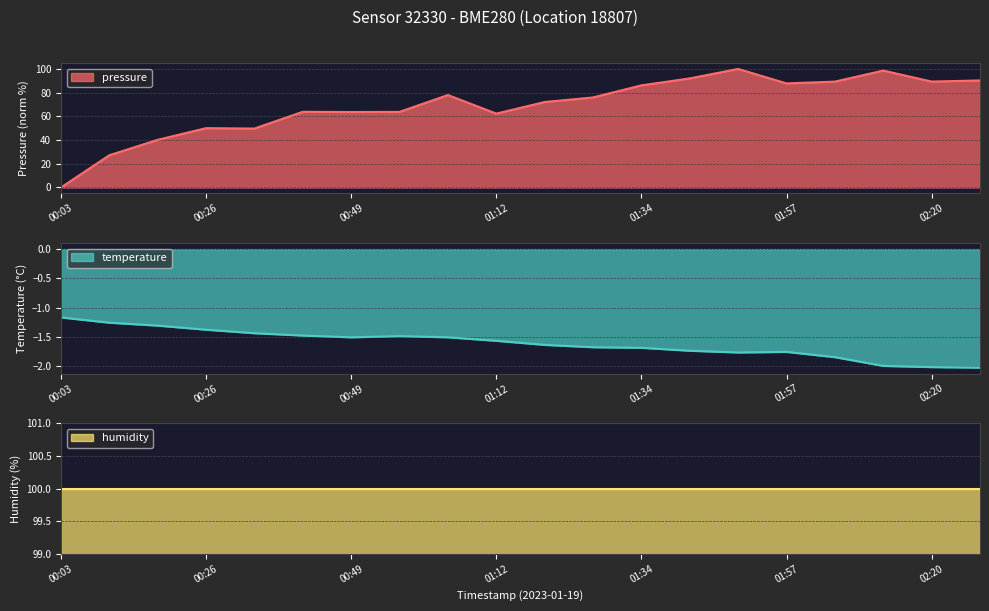

What is the highest value of the temperature series?

-1.2